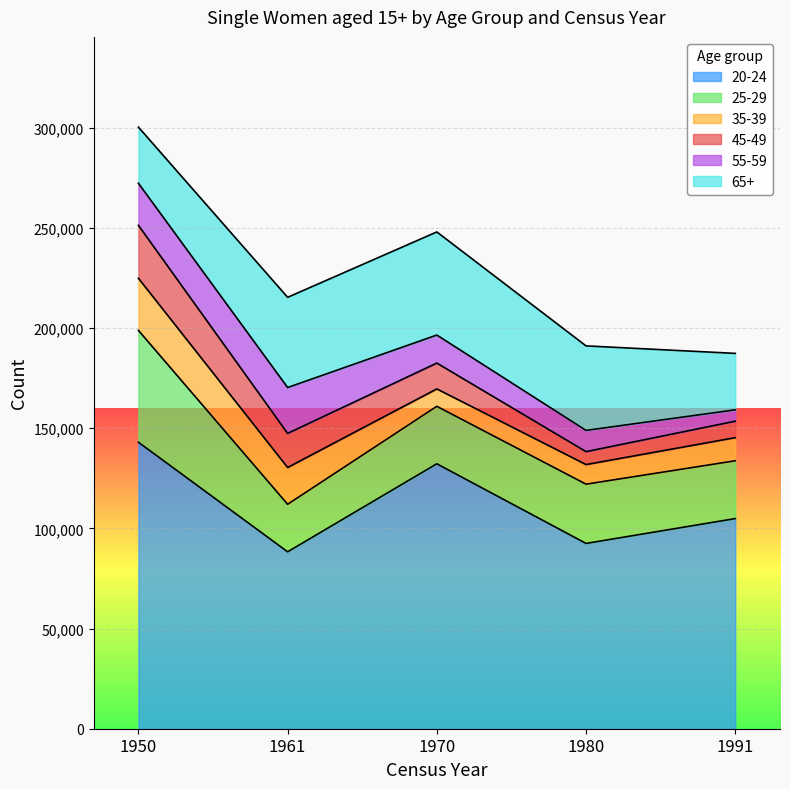

Where is the first local maximum for 20-24?

1970